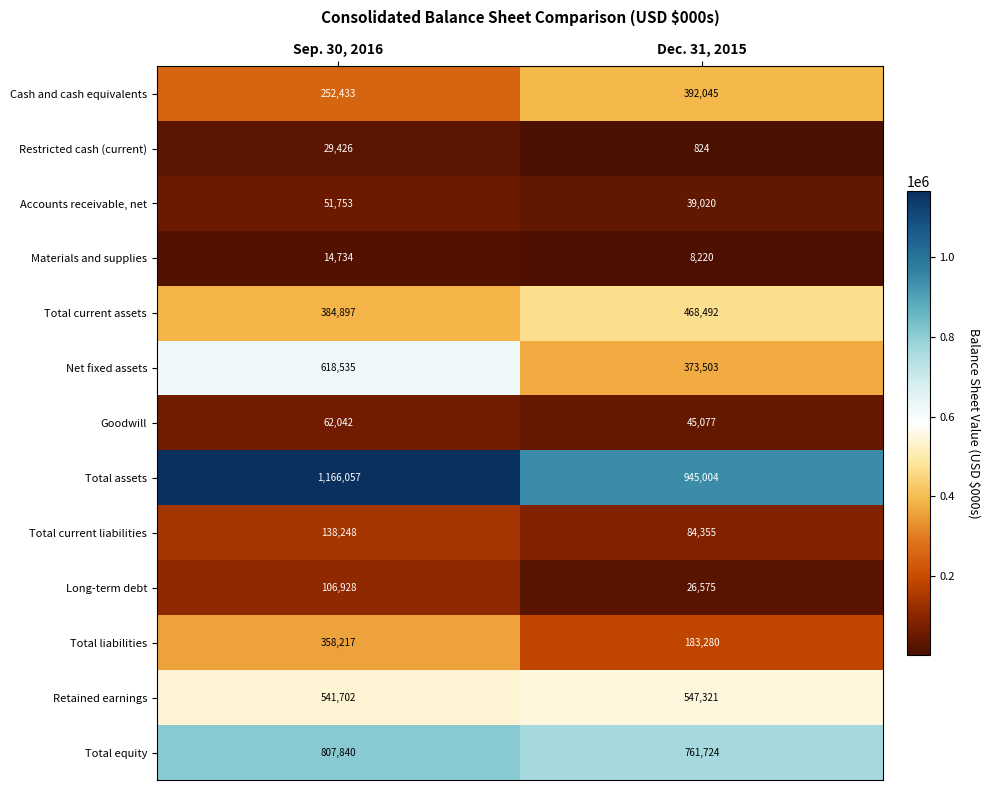

Reading right to left, extract all data points from this chart.

Cash and cash equivalents: Dec. 31, 2015=392045	Sep. 30, 2016=252433
Restricted cash (current): Dec. 31, 2015=824	Sep. 30, 2016=29426
Accounts receivable, net: Dec. 31, 2015=39020	Sep. 30, 2016=51753
Materials and supplies: Dec. 31, 2015=8220	Sep. 30, 2016=14734
Total current assets: Dec. 31, 2015=468492	Sep. 30, 2016=384897
Net fixed assets: Dec. 31, 2015=373503	Sep. 30, 2016=618535
Goodwill: Dec. 31, 2015=45077	Sep. 30, 2016=62042
Total assets: Dec. 31, 2015=945004	Sep. 30, 2016=1166057
Total current liabilities: Dec. 31, 2015=84355	Sep. 30, 2016=138248
Long-term debt: Dec. 31, 2015=26575	Sep. 30, 2016=106928
Total liabilities: Dec. 31, 2015=183280	Sep. 30, 2016=358217
Retained earnings: Dec. 31, 2015=547321	Sep. 30, 2016=541702
Total equity: Dec. 31, 2015=761724	Sep. 30, 2016=807840